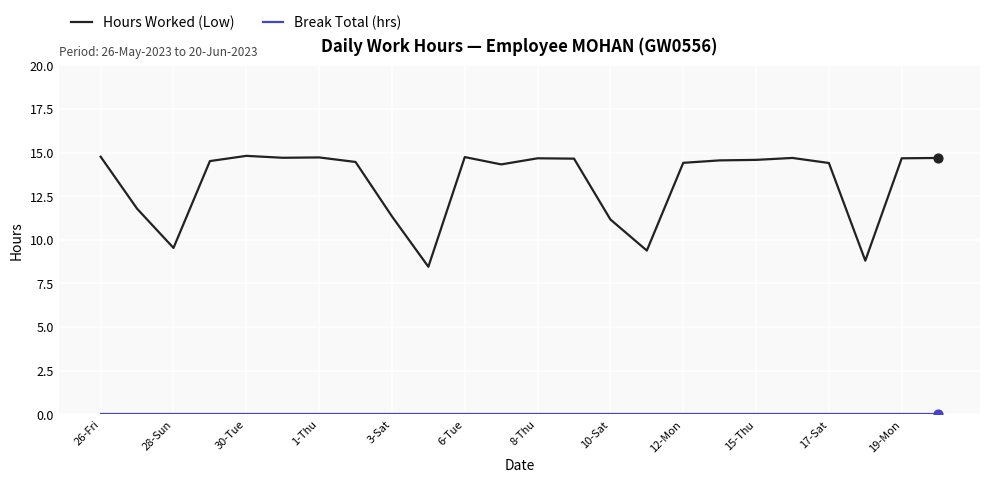

Which series has the largest total across all categories?

Hours Worked (Low)